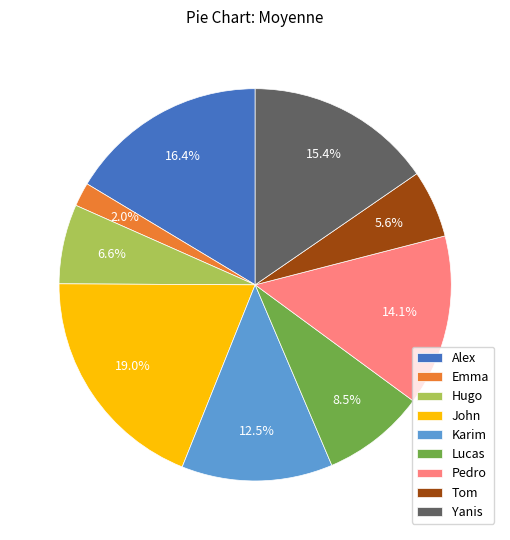

Does Karim account for over 50% of the chart?

No